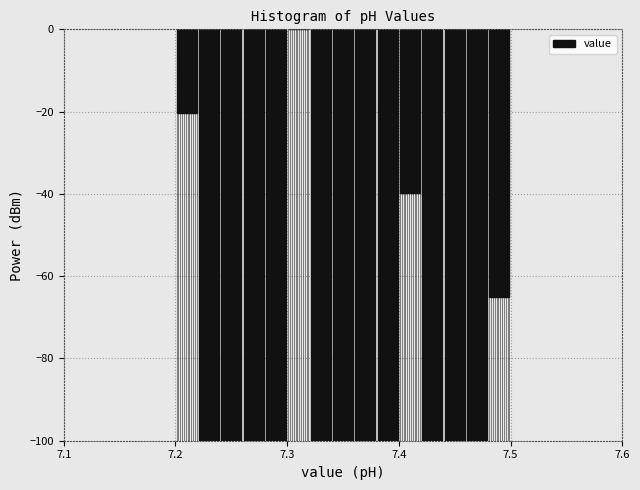

Around what value on the x-axis is the tallest bar? Give the approximate position of its centre, as read against the axis.

7.31